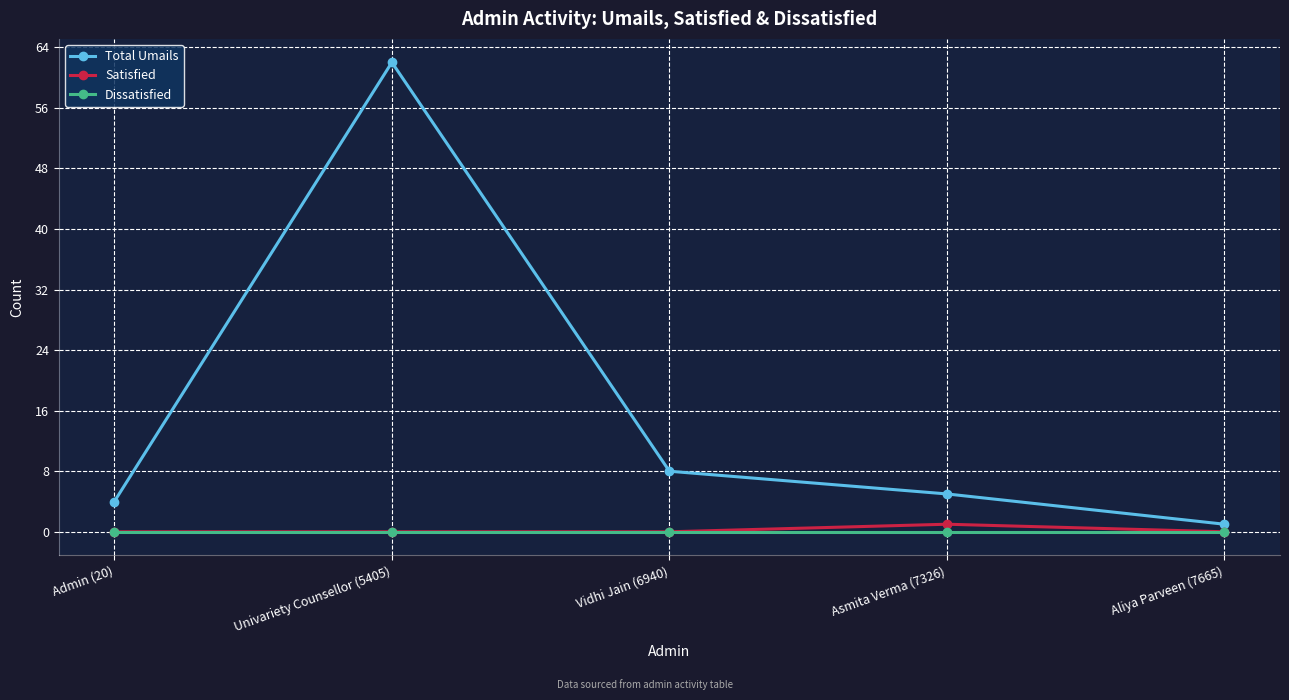

What is the label of the 2nd point from the right?

Asmita Verma (7326)